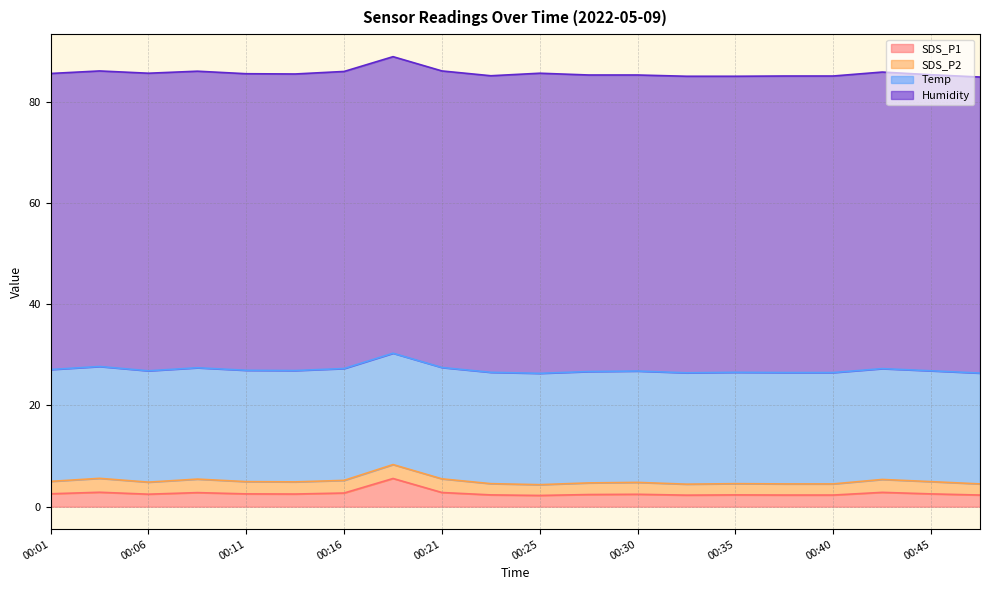

How many interior local peaks does the SDS_P2 series have?

6